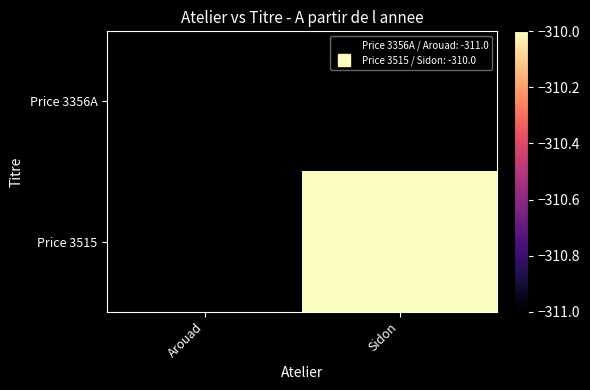

Which series has the largest range (max minus min)?

Price 3356A